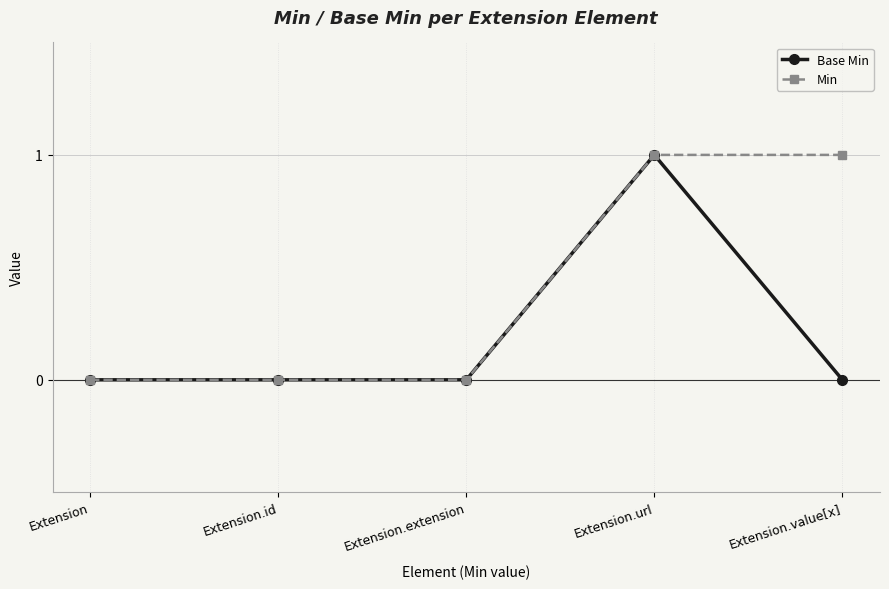

What is the total value across all series at Extension.value[x]?

1